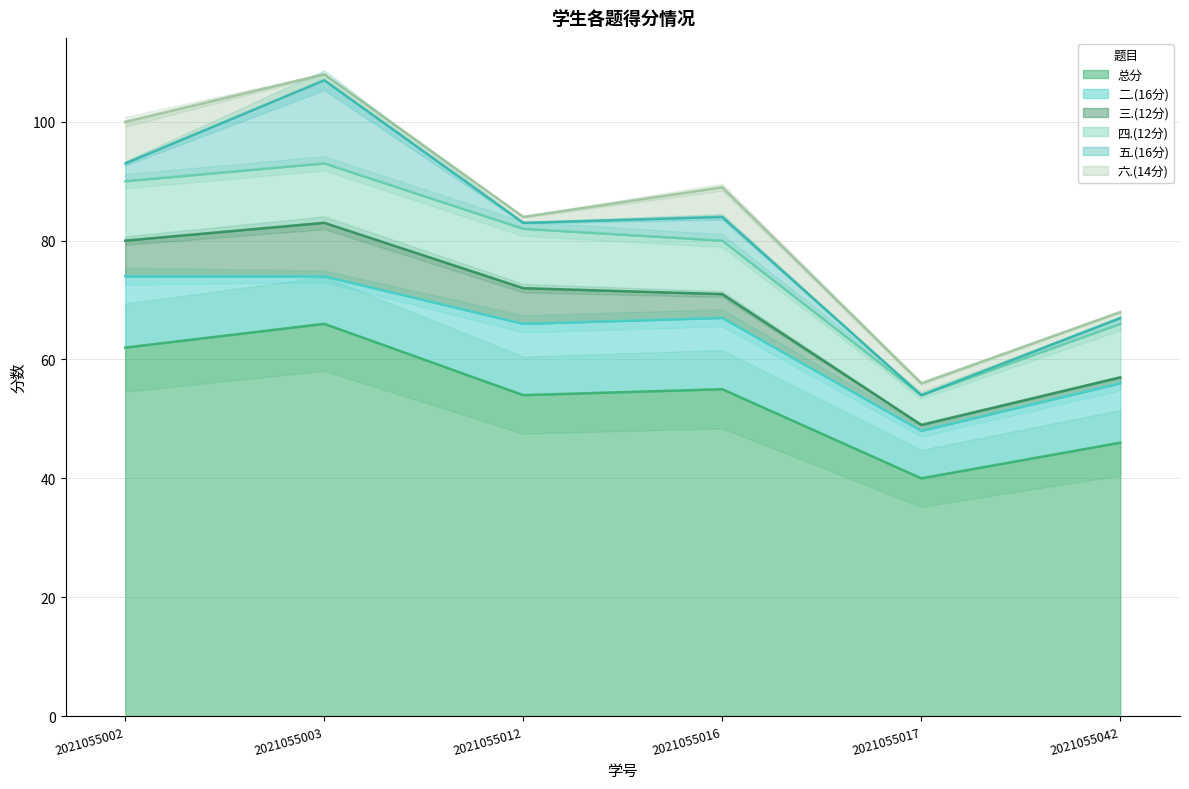

How many values in 五.(16分) are above zero?

5